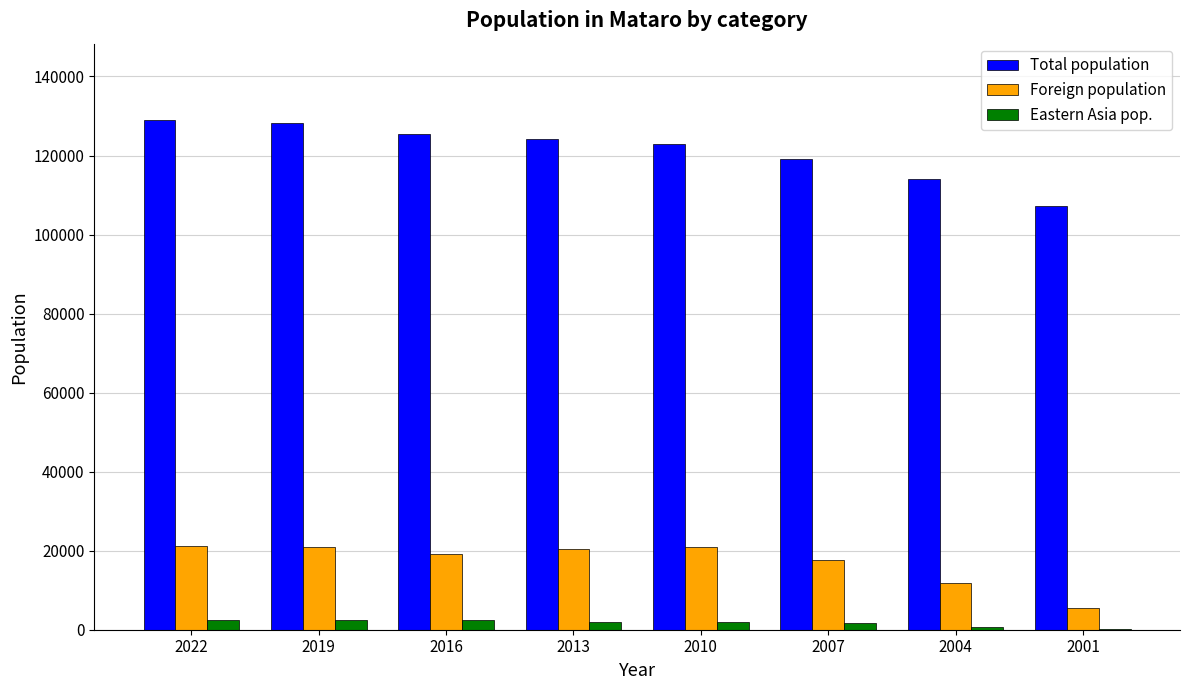

What is the highest value of the Total population series?

128956